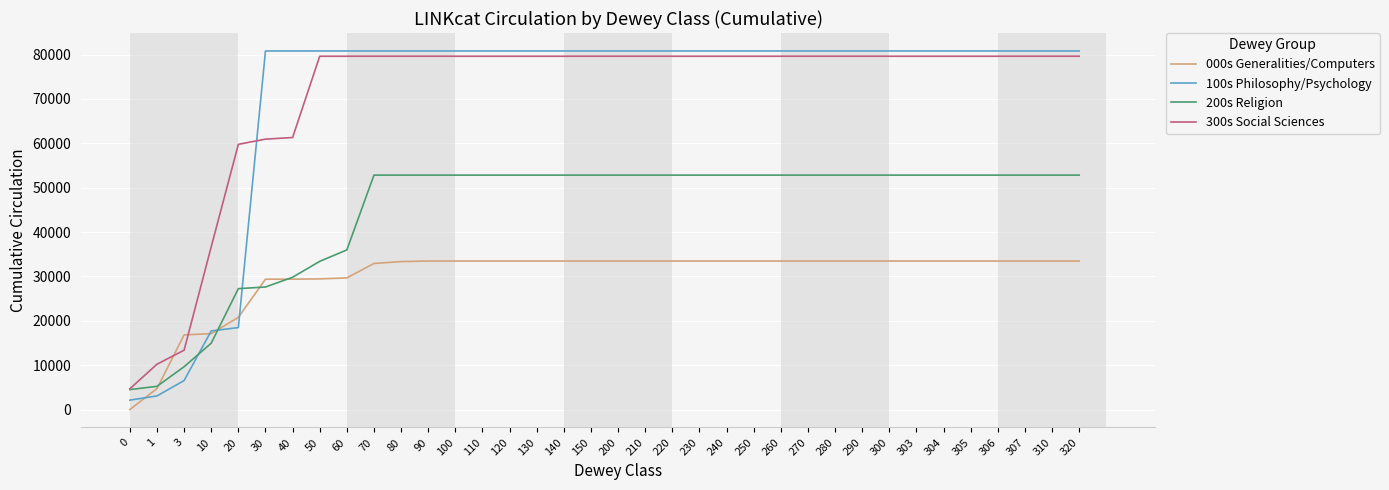

Is the value of 100s Philosophy/Psychology at 90 greater than the value of 200s Religion at 1?

Yes